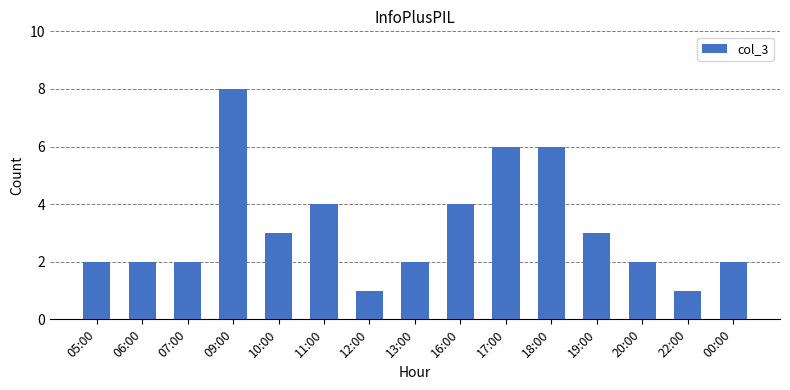

How many data points does each series have?

15